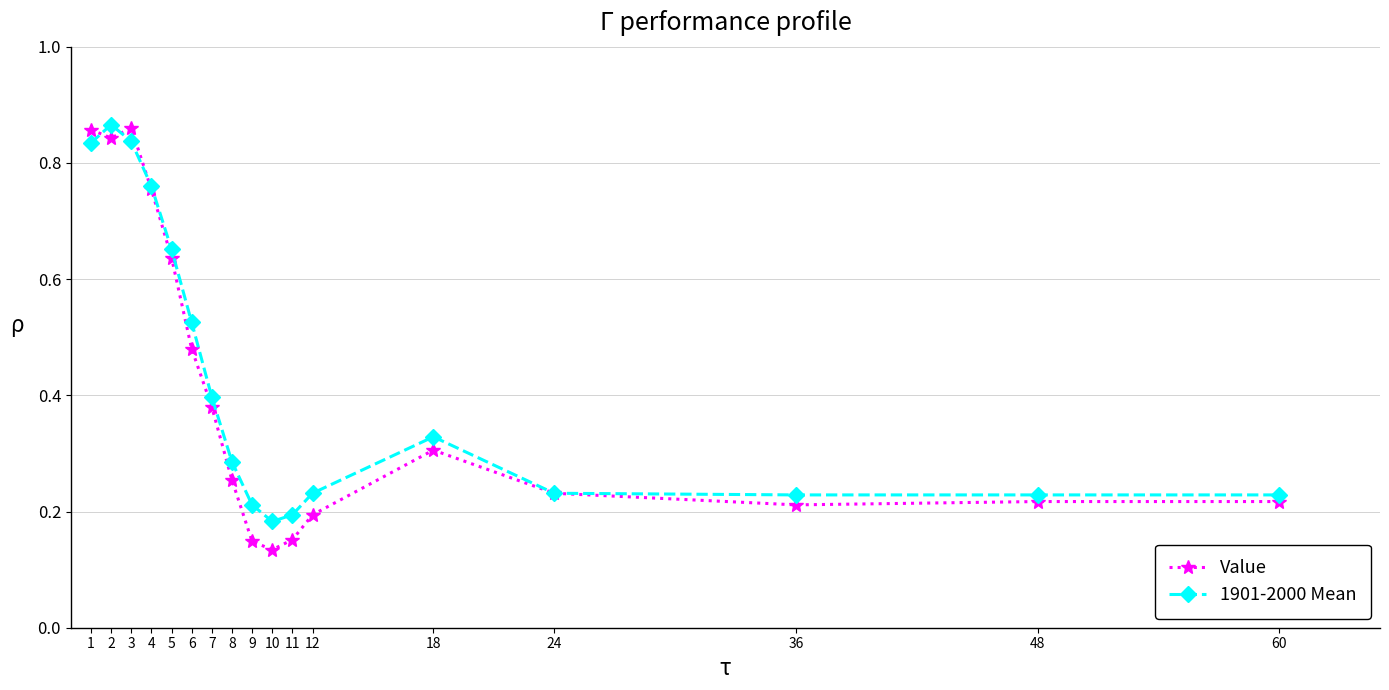

Which series has the largest range (max minus min)?

Value